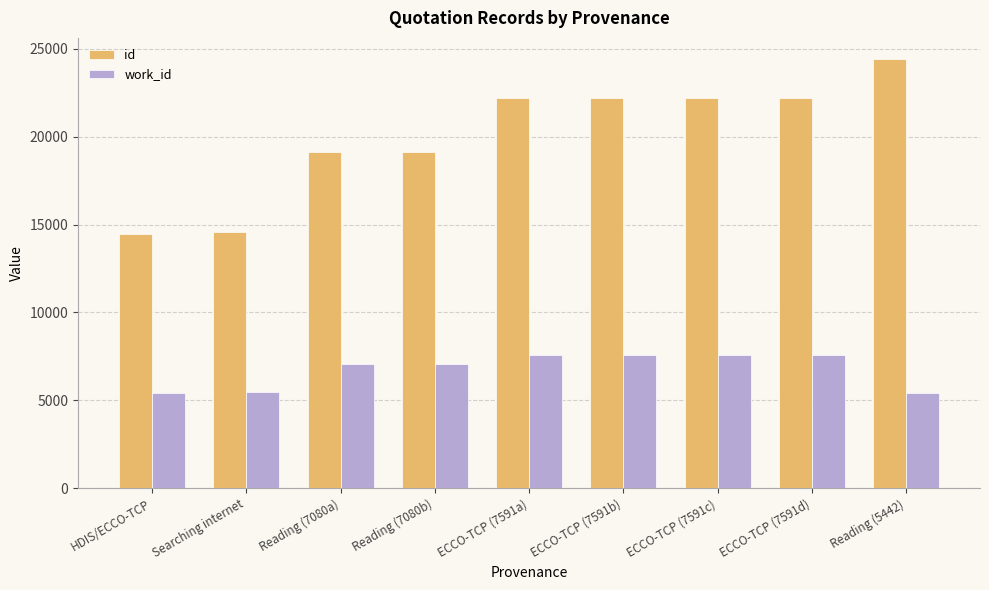

Is the value of id at ECCO-TCP (7591c) greater than the value of work_id at Reading (5442)?

Yes